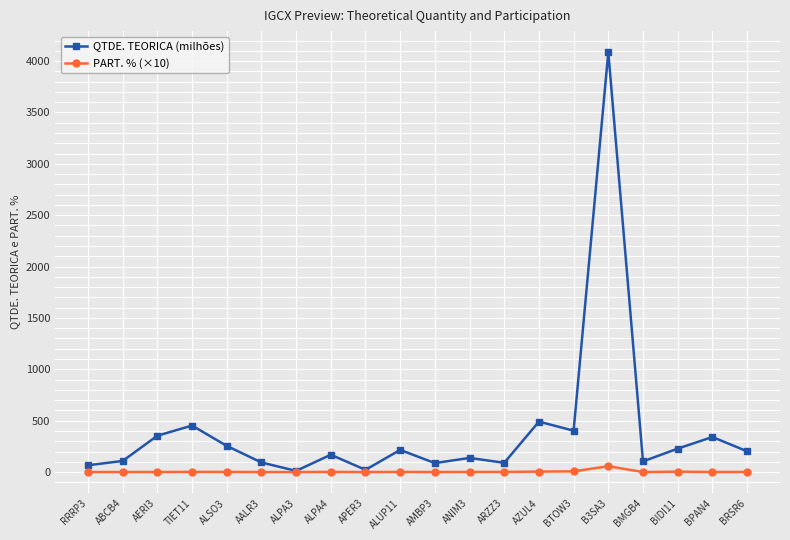

At which label is QTDE. TEORICA (milhões) closest to 2049?

AZUL4